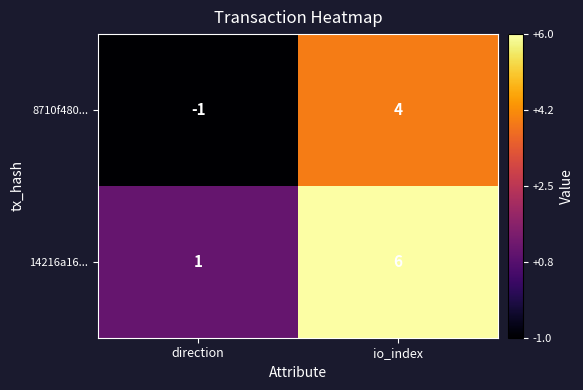

What is the sum of the 14216a16... values at direction and io_index?

7